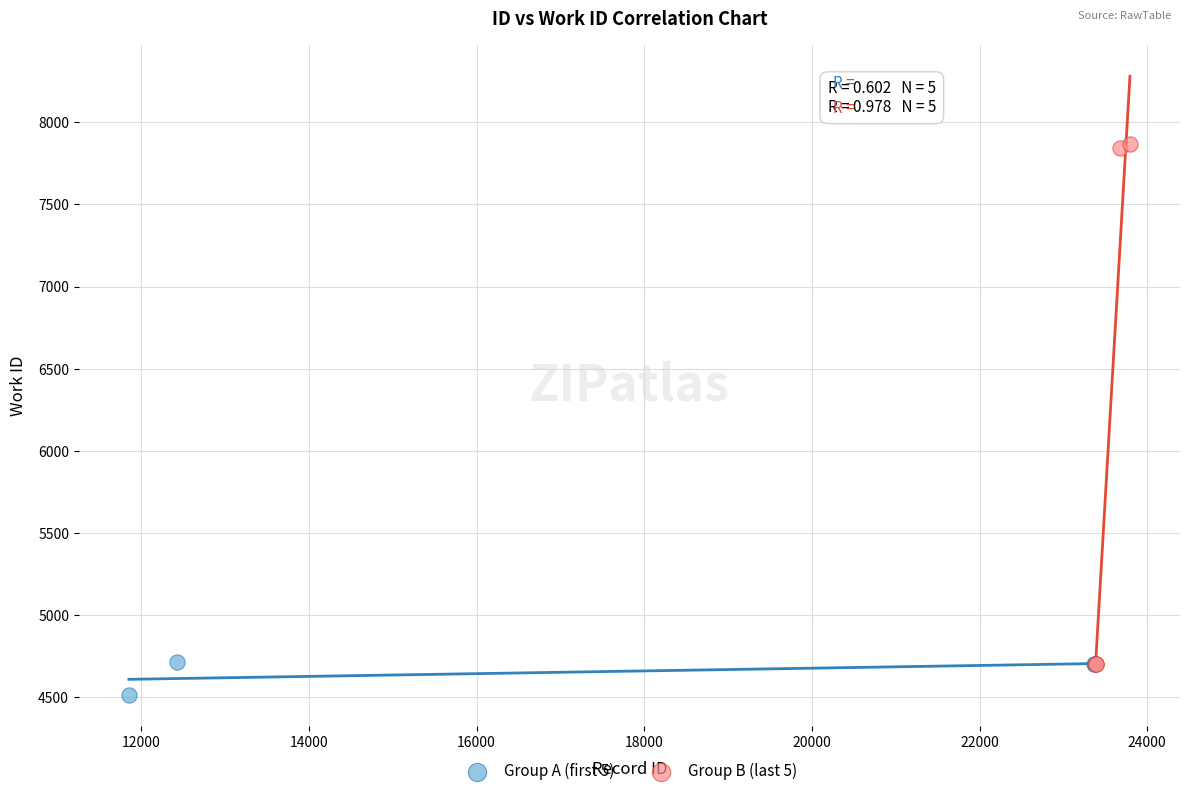

Which series contains the highest Y value?

Group B (last 5)